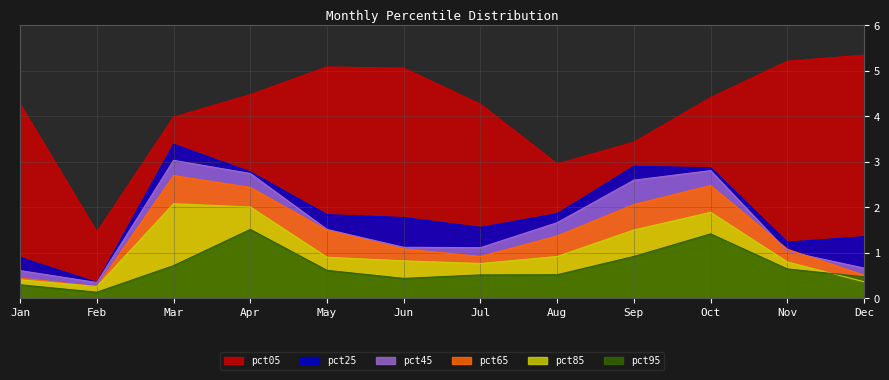

How many data points does each series have?

12